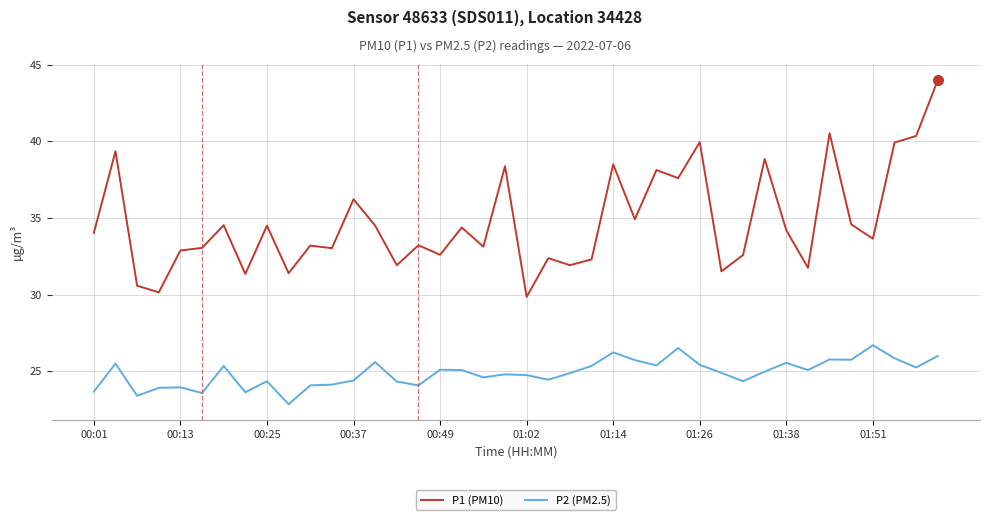

How many lines are shown in the chart?

2